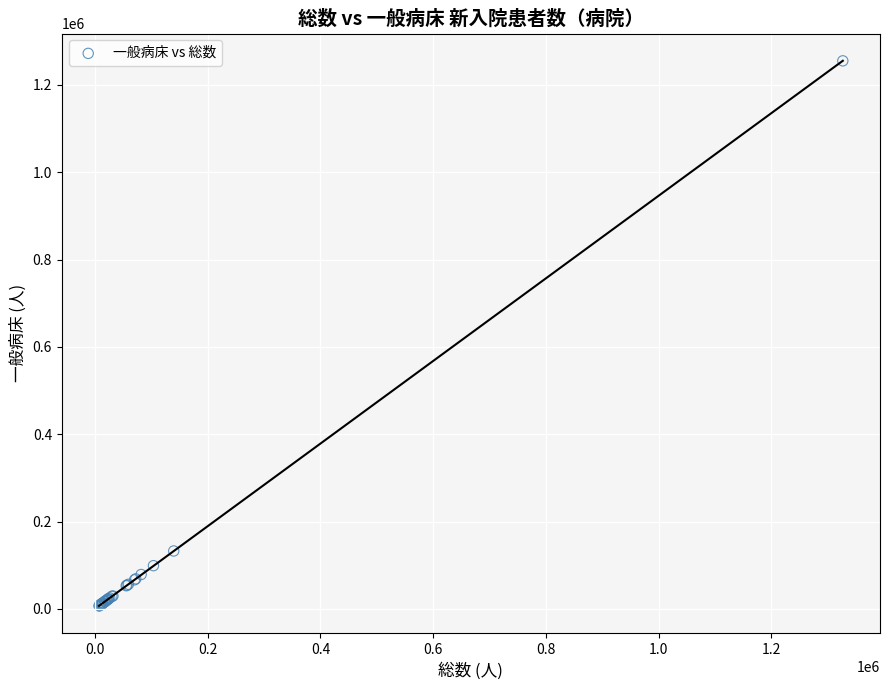

What Y value in the scatter plot is closest to 631007?

132660